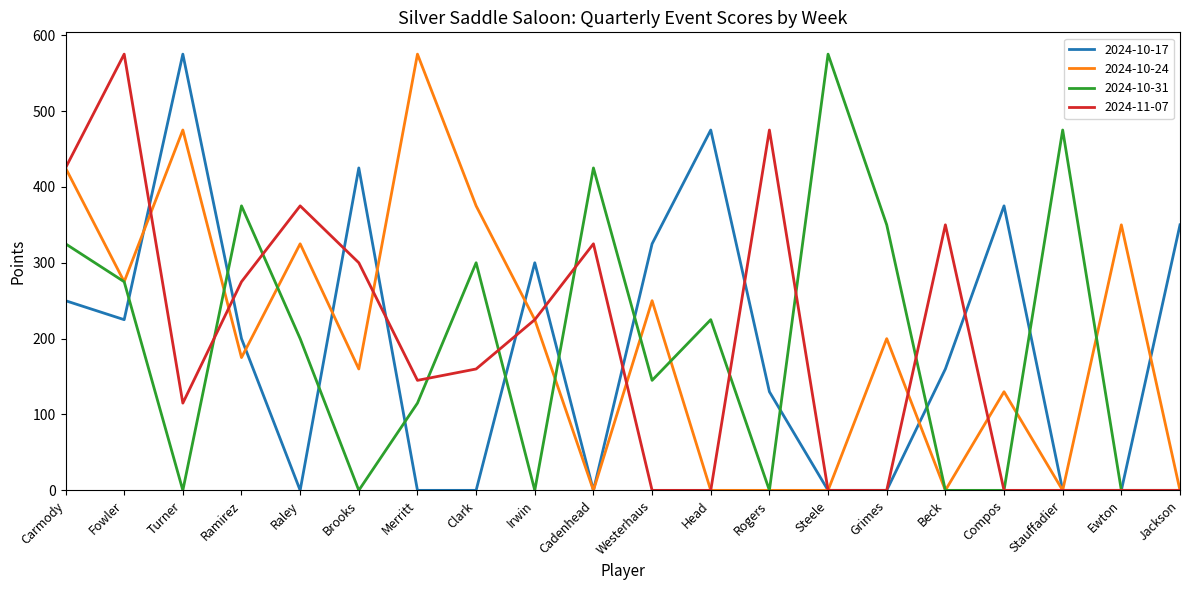

How many lines are shown in the chart?

4